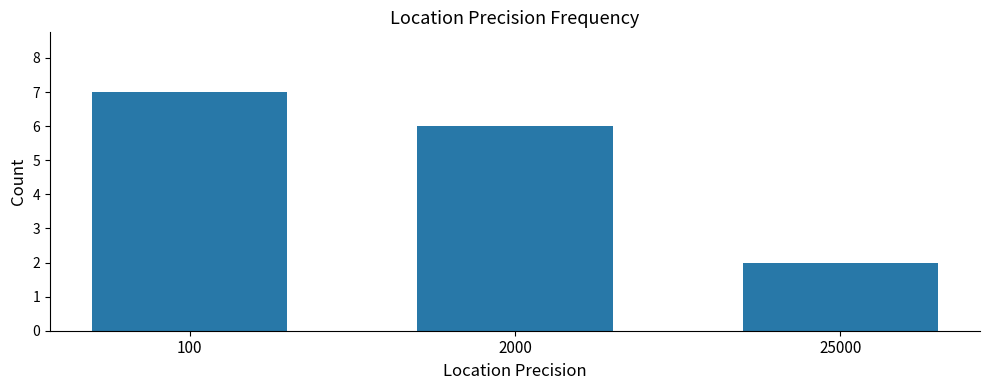

What is the change in value from 100 to 25000?

-5